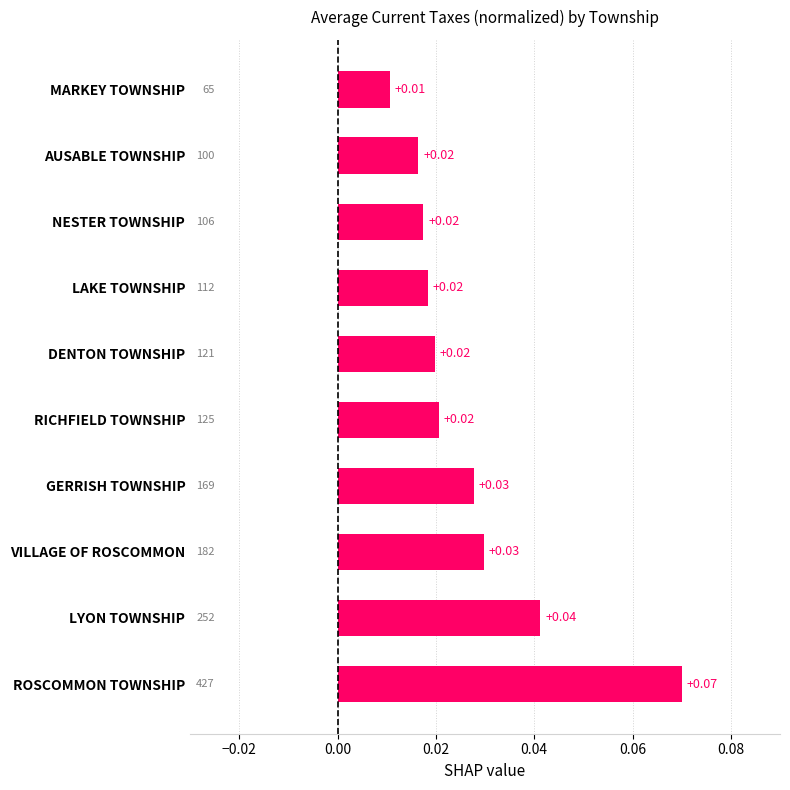

Which label corresponds to the largest value in the chart?

ROSCOMMON TOWNSHIP